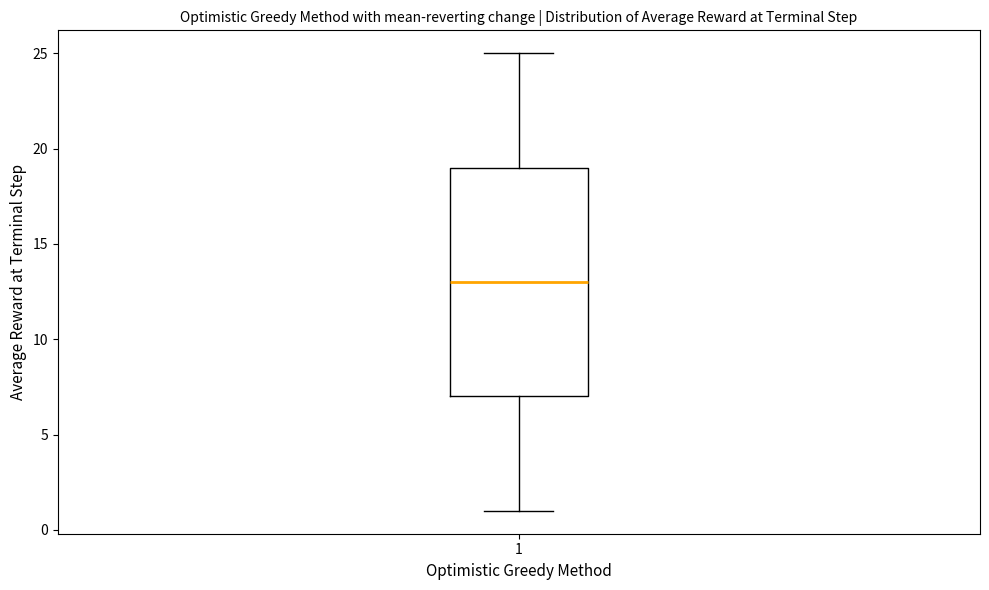

Transcribe this box plot: give where the median line is, the range the box spans, and where the two whiskers end, as read against the y-axis. The values are not printed on the chart, so give them approximately, as read against the axis.

median 13, box 7 to 19, whiskers 1 to 25